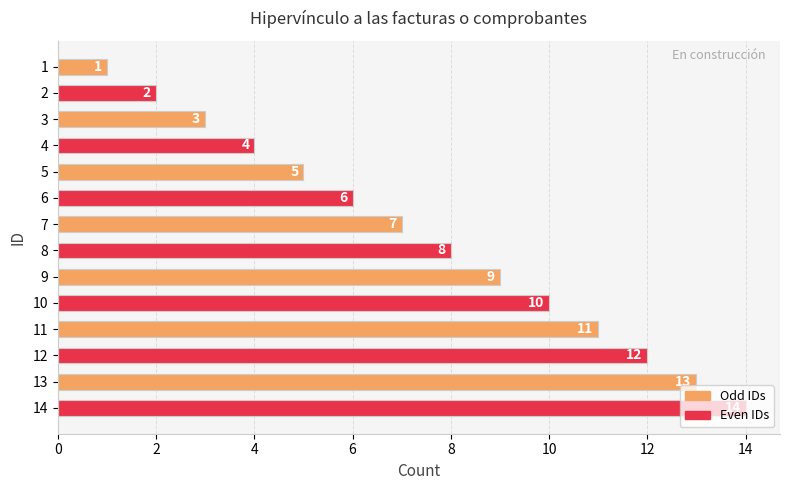

What is the approximate value at 11, to the nearest 5?

10